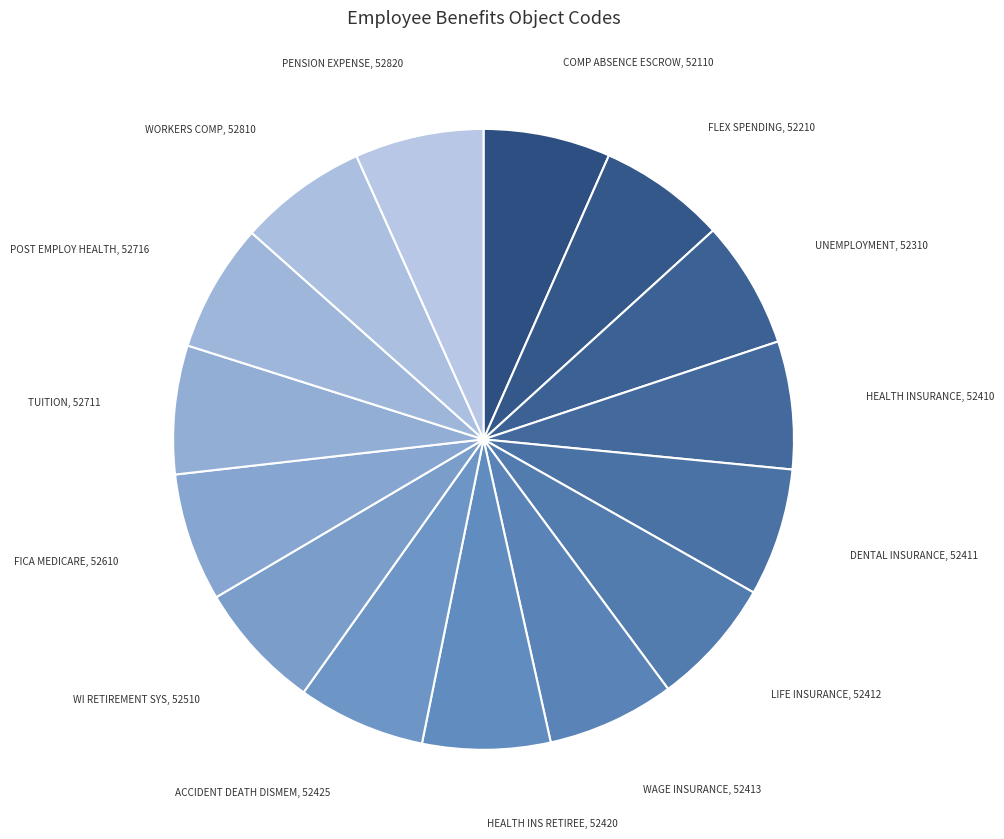

Approximately how many times larger is the value at WI RETIREMENT SYS, 52510 compared to FLEX SPENDING, 52210?

1.0